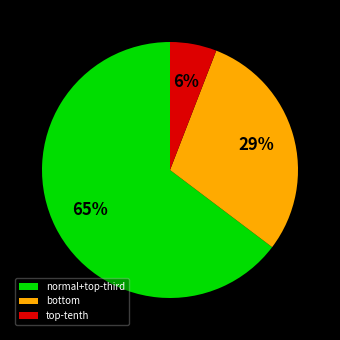

What is the largest slice in the pie chart?

normal+top-third